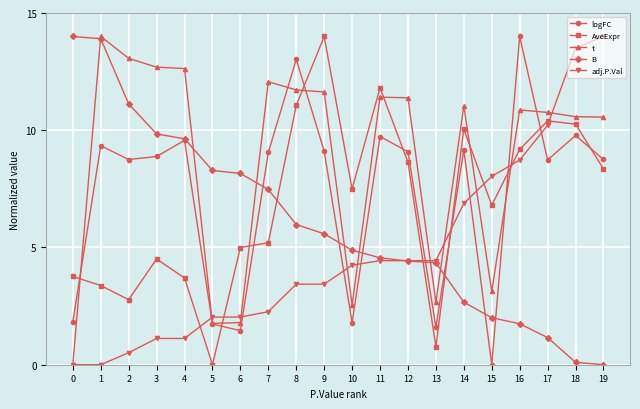

Between 0 and 7, which series saw the biggest shift?

t